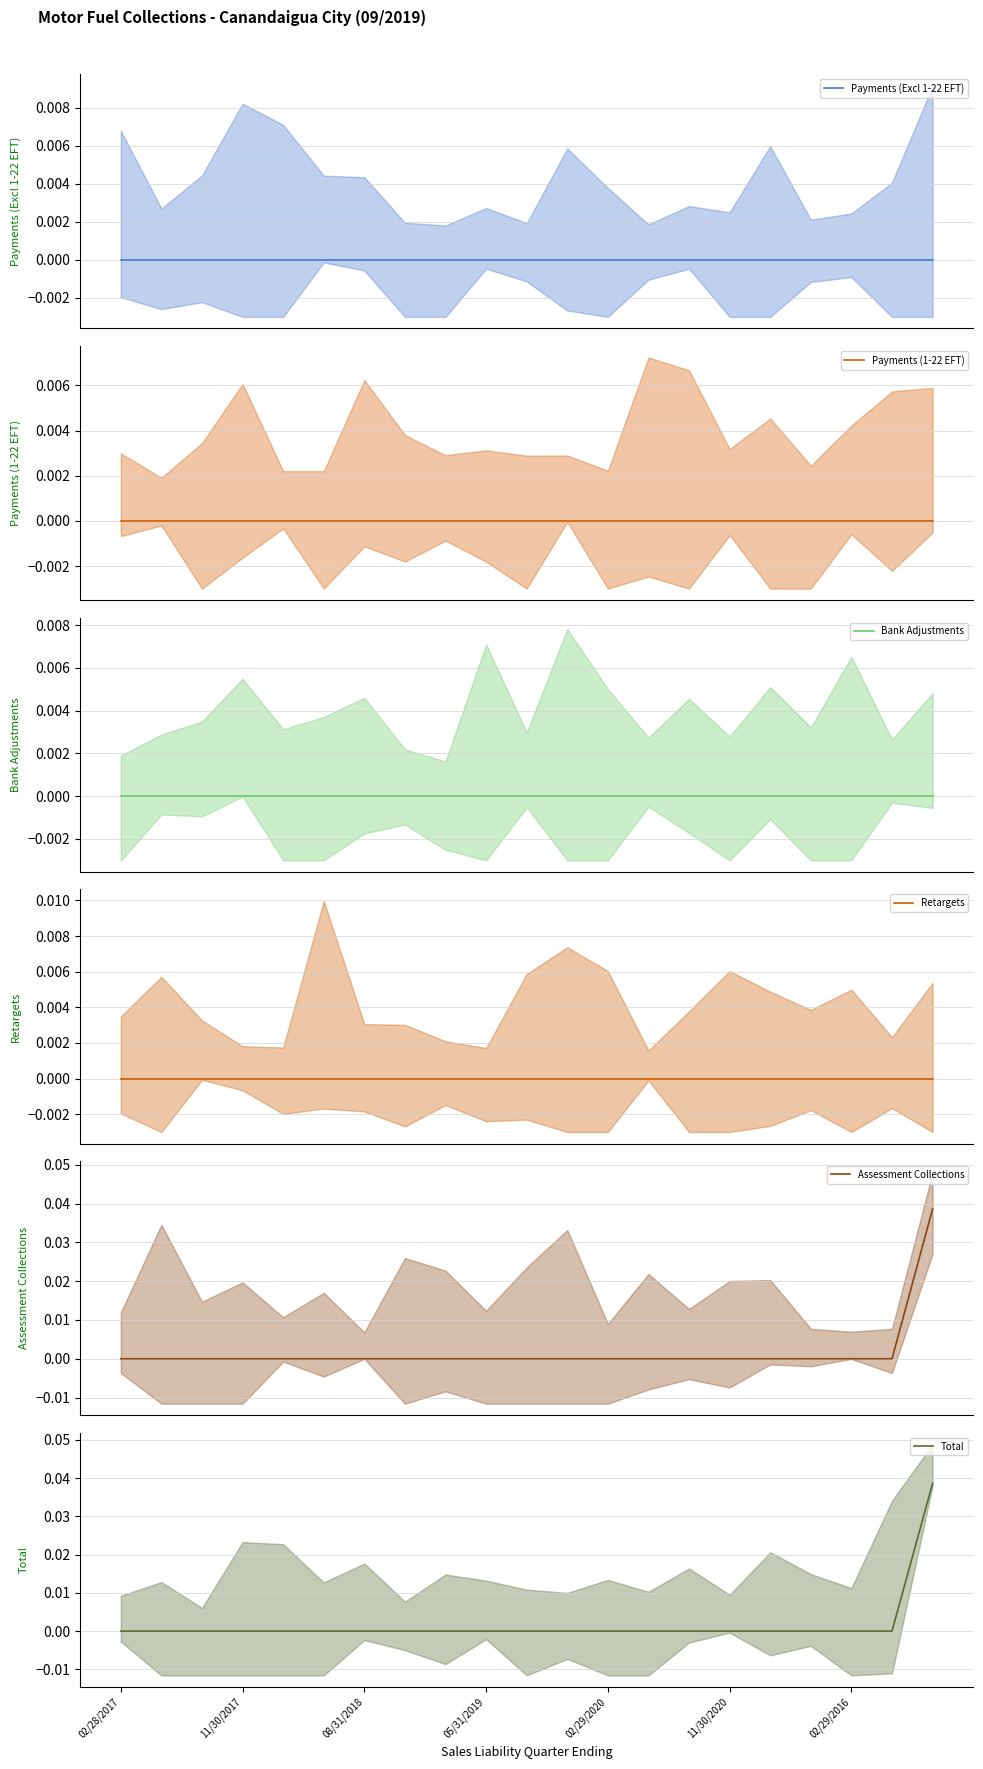

The value of Assessment Collections at 02/28/2017 is 0.0. True or false?

False